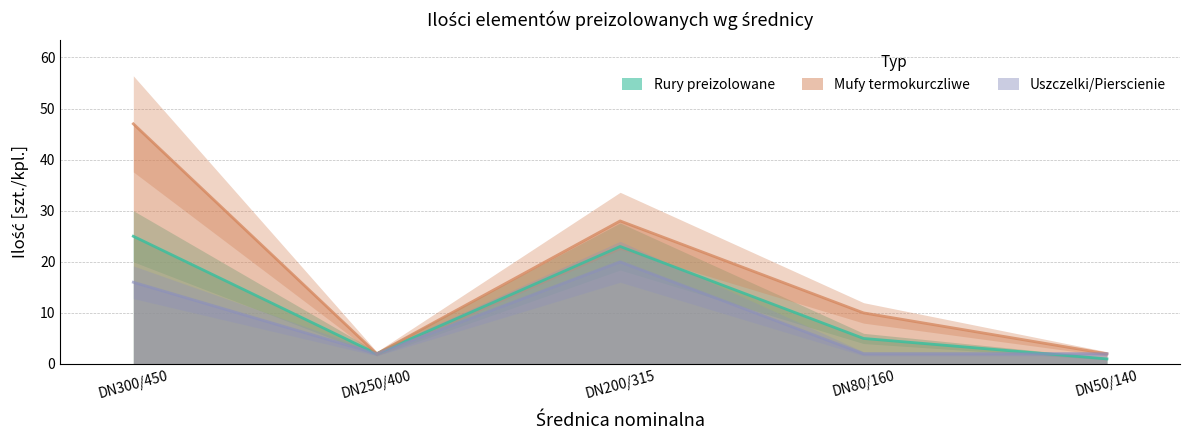

How many values in the Mufy termokurczliwe series are below 10?

2